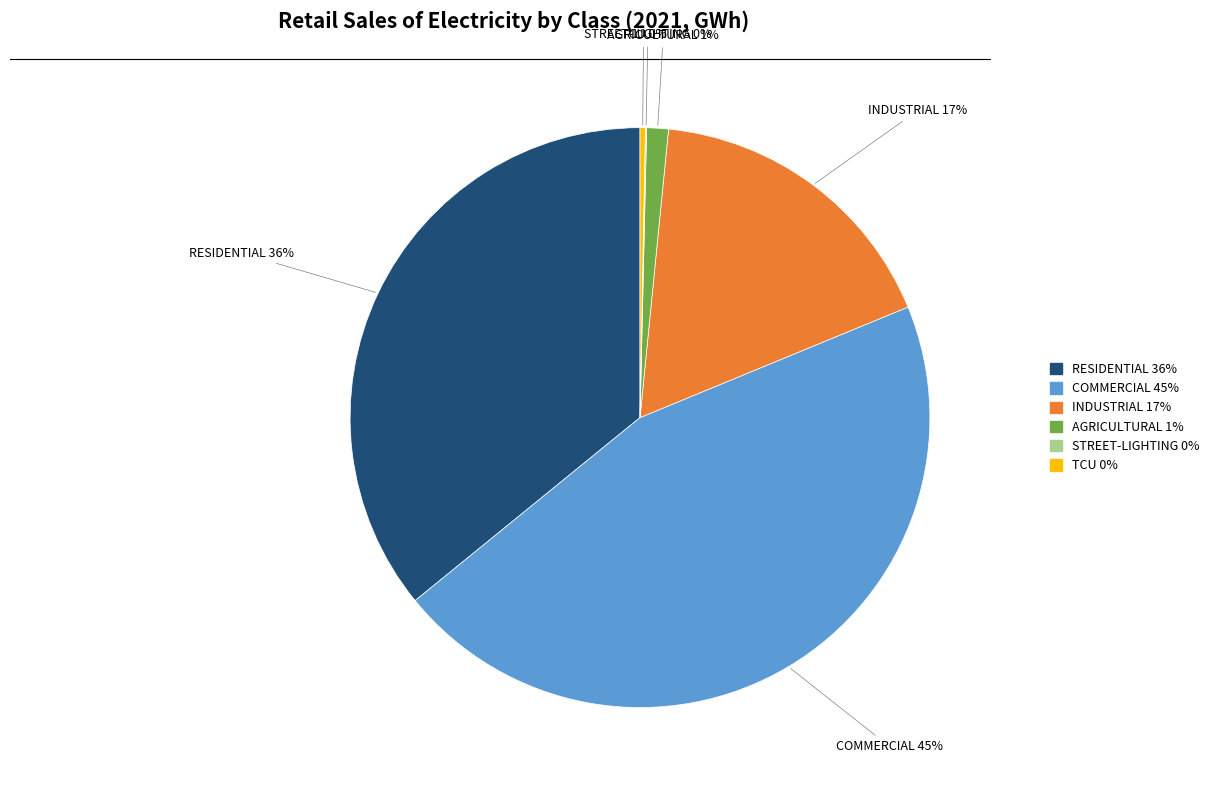

Which slice is the largest?

COMMERCIAL